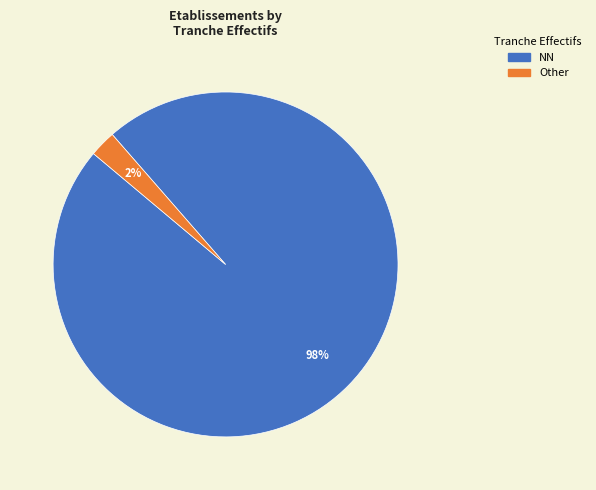

To the nearest percent, what is the average slice percentage?

50%